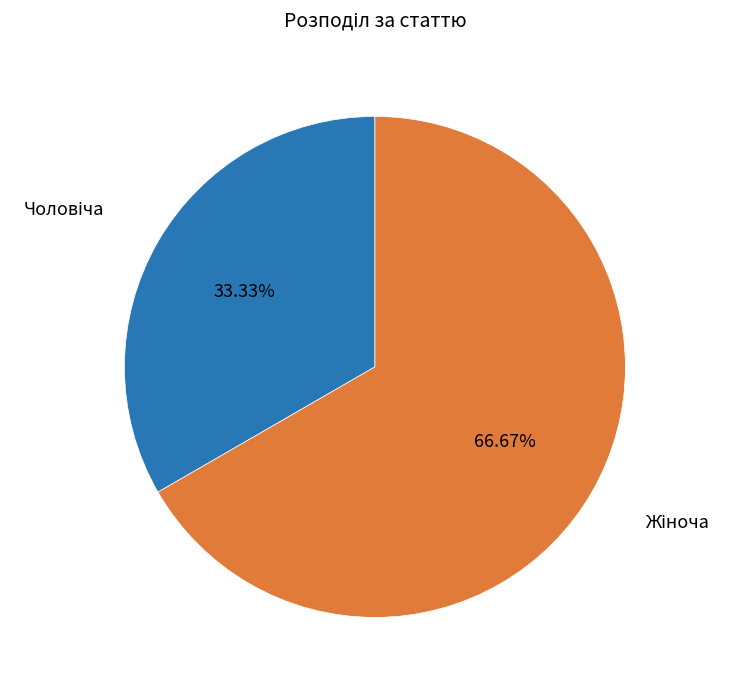

Does any single category account for the majority?

Yes